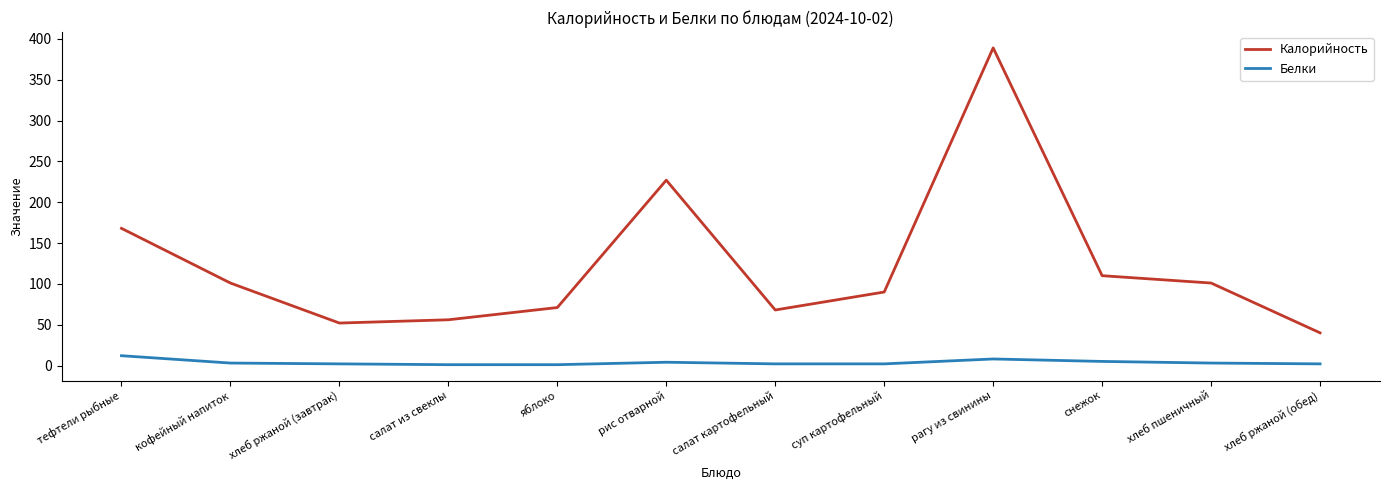

What is the difference between the second highest and minimum values in the Белки series?

7